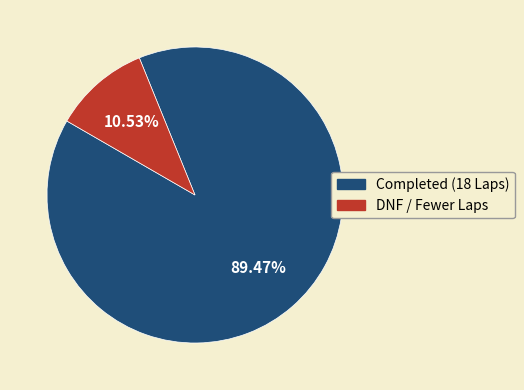

Is there any slice that represents more than half of the pie?

Yes